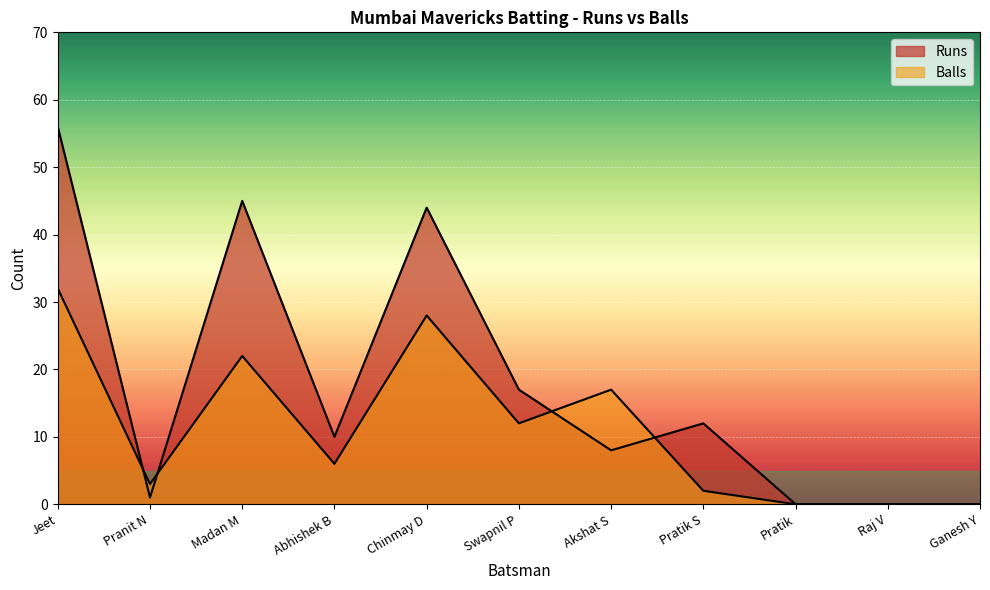

At which label does Balls first exceed 6?

Jeet